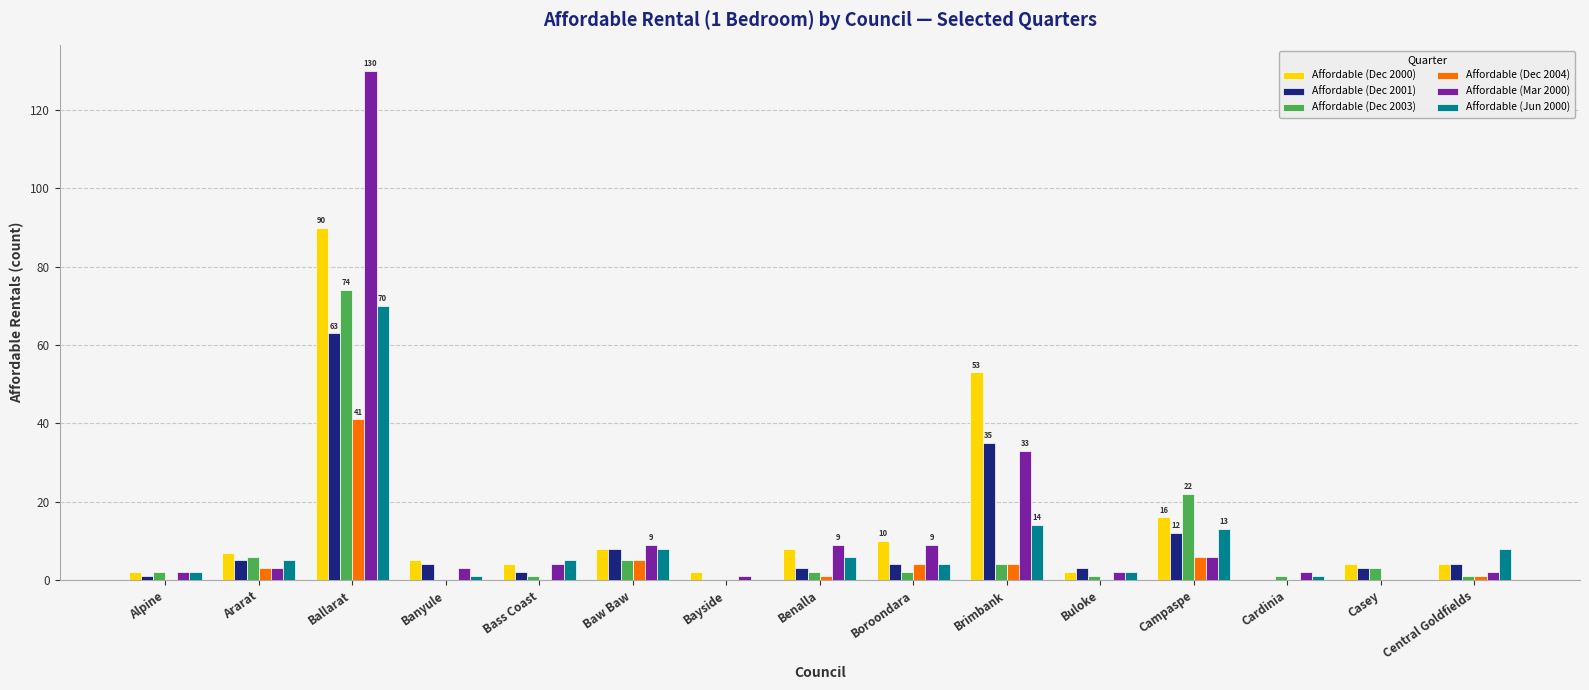

What is the sum of all Affordable (Mar 2000) values?

215